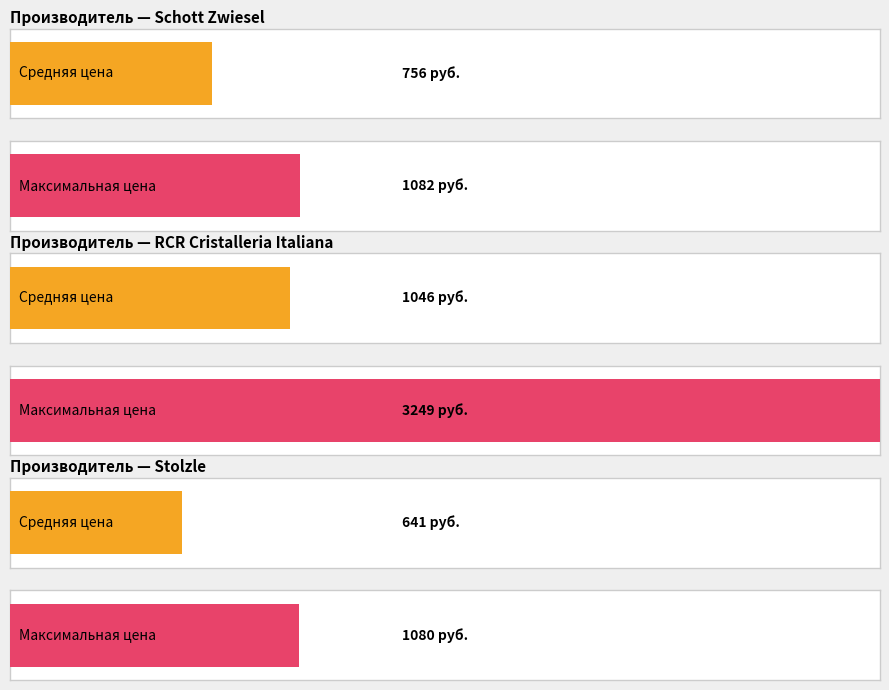

What is the label of the 2nd bar from the left?

RCR Cristalleria Italiana